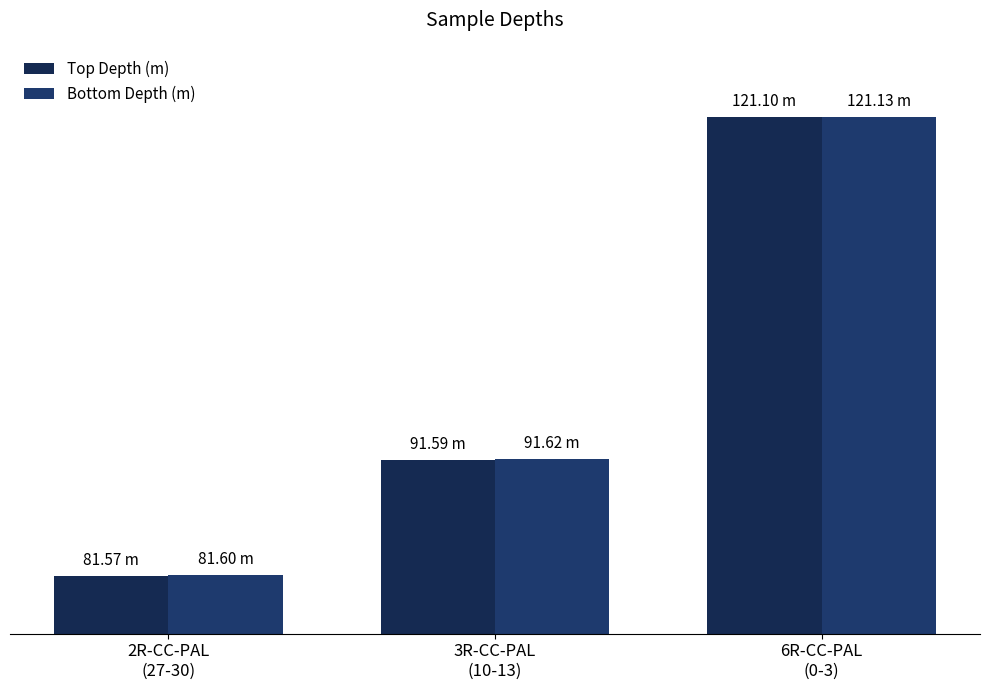

List the series in order of their overall mean, lowest first.

Top Depth (m), Bottom Depth (m)